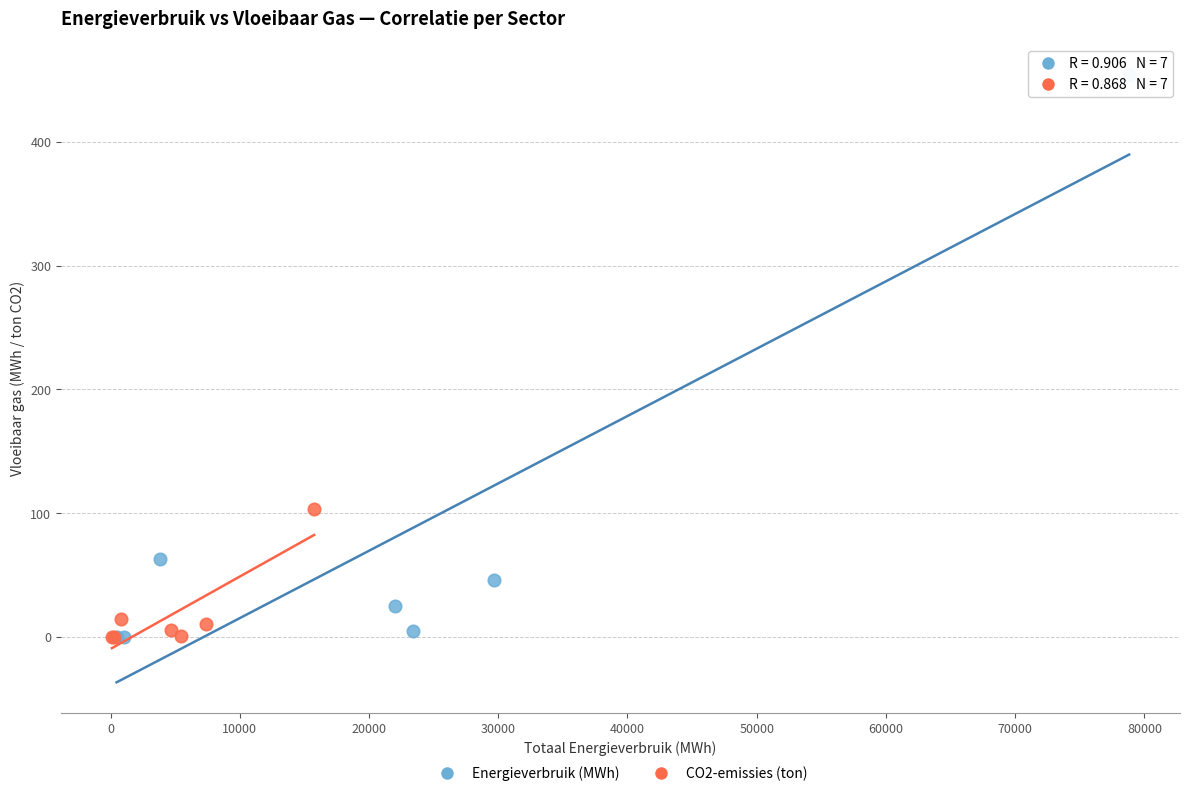

Which series has the widest spread of Y values?

Energieverbruik (MWh)